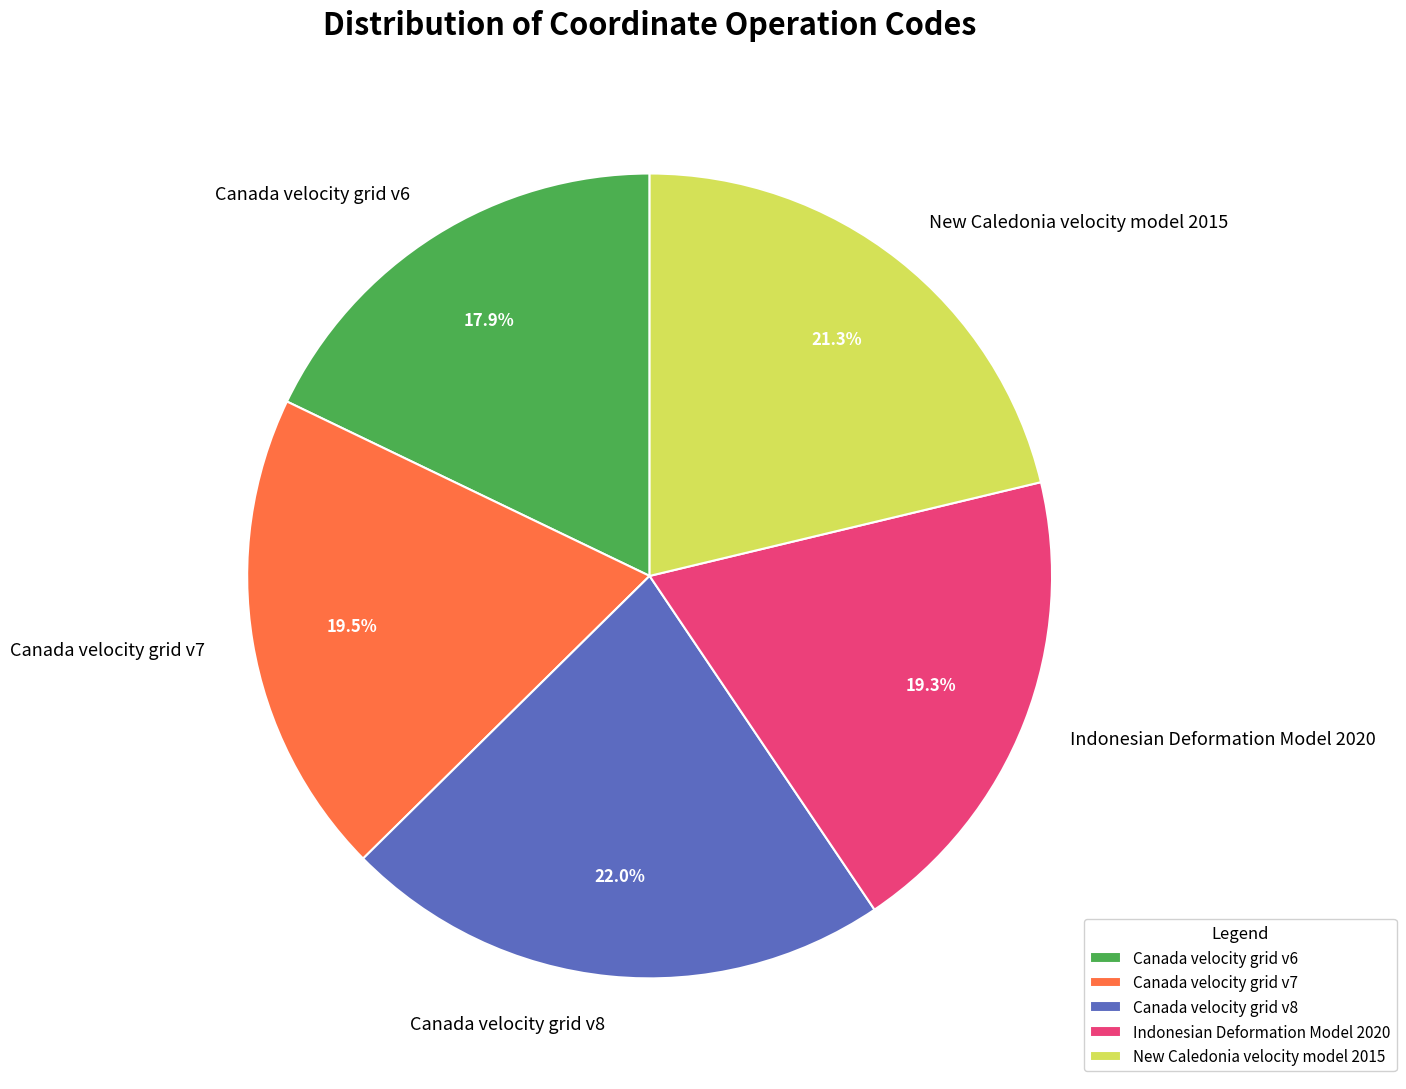

To the nearest percent, what is the average slice percentage?

20%